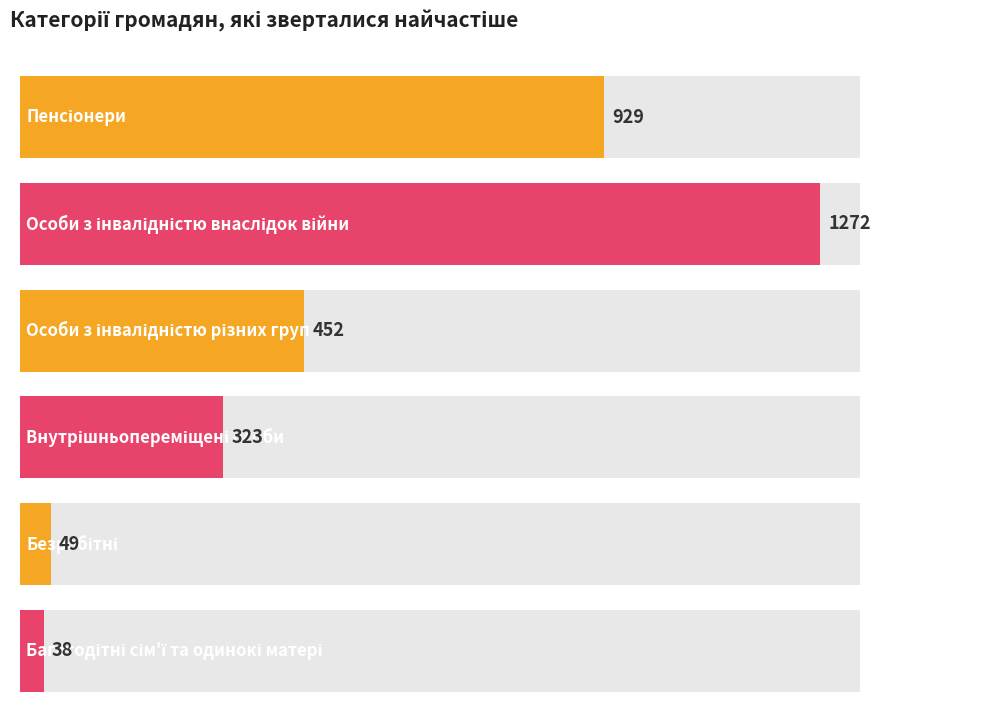

Does the chart contain any negative values?

No